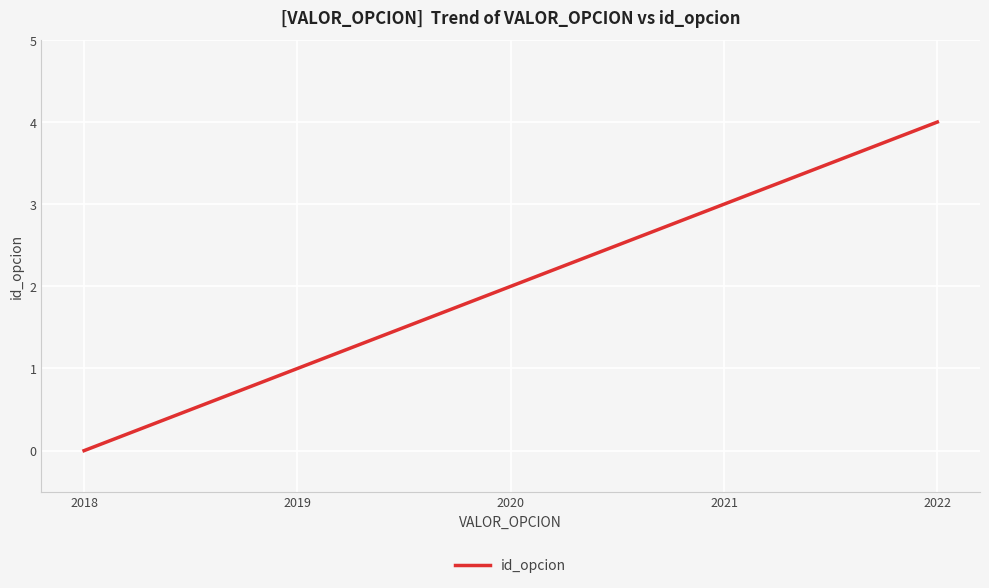

How many values are below 2?

2